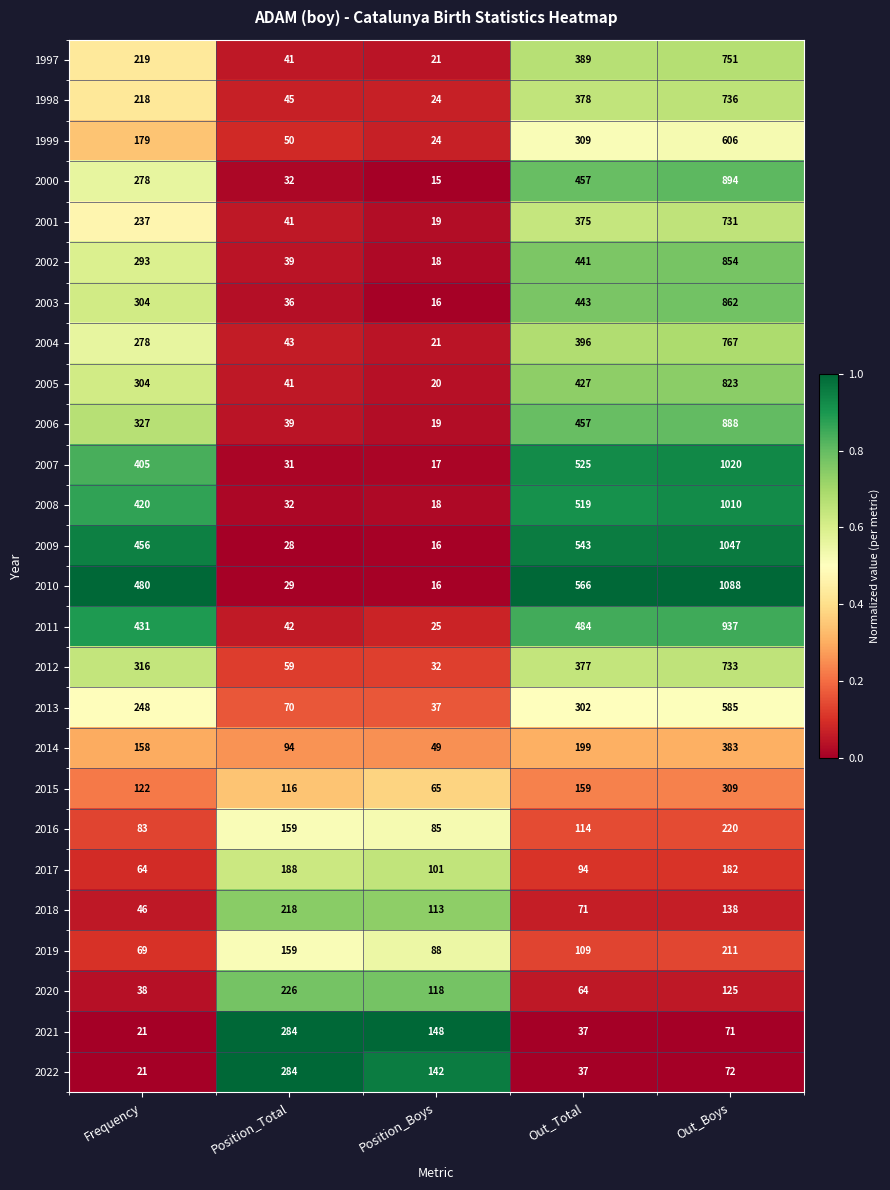

At which label does 1999 reach its minimum?

Position_Boys